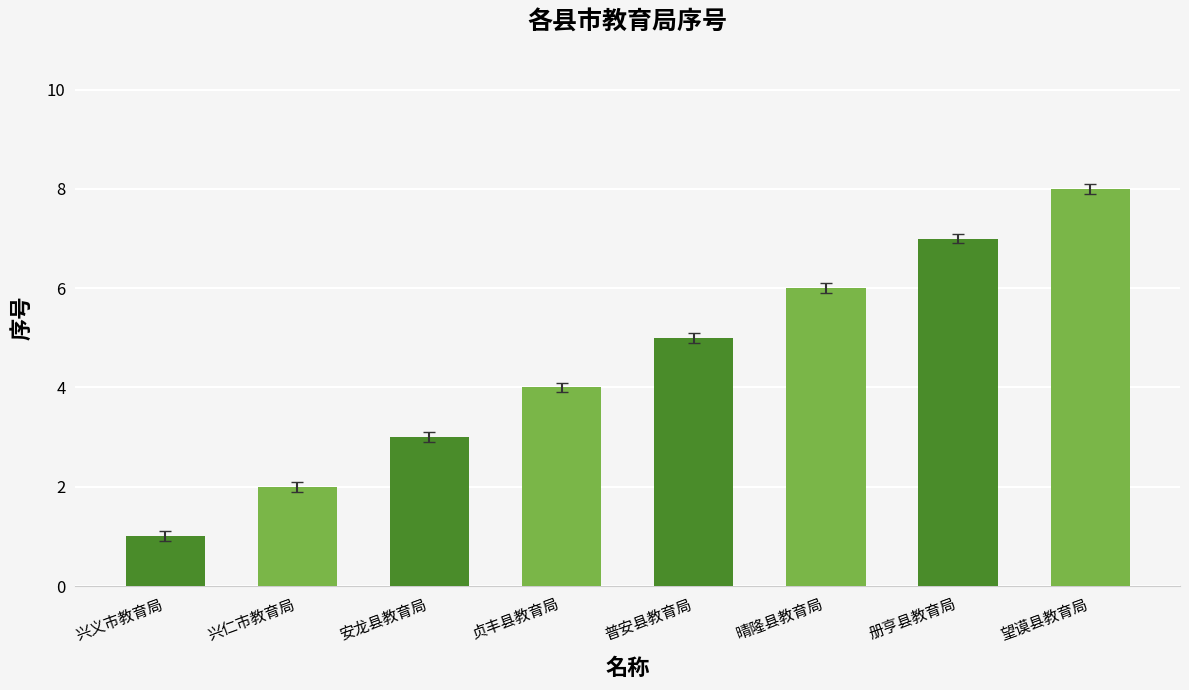

What is the label of the 4th bar from the right?

普安县教育局